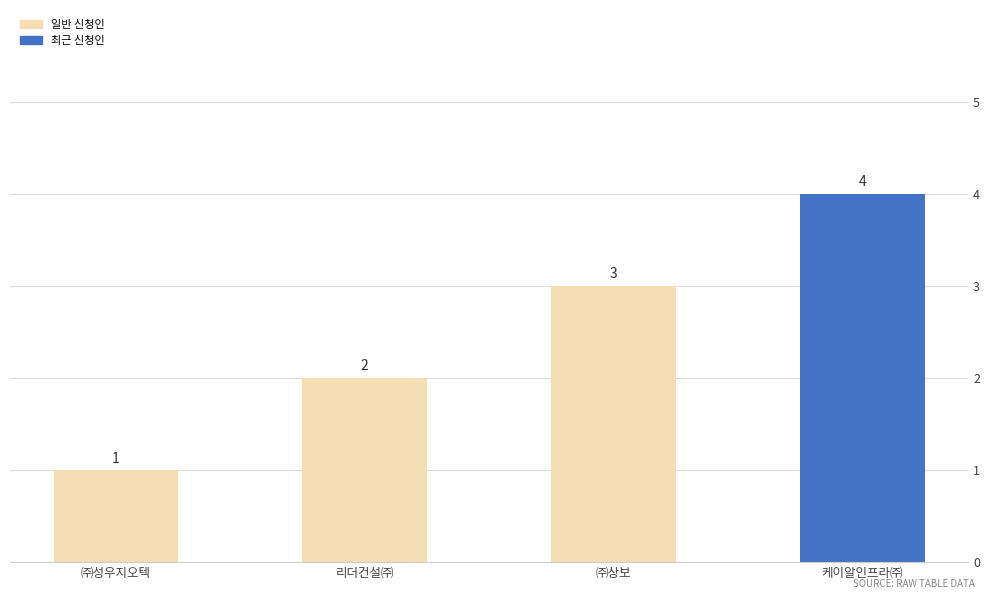

Where is the data nearest to the value 2?

리더건설㈜